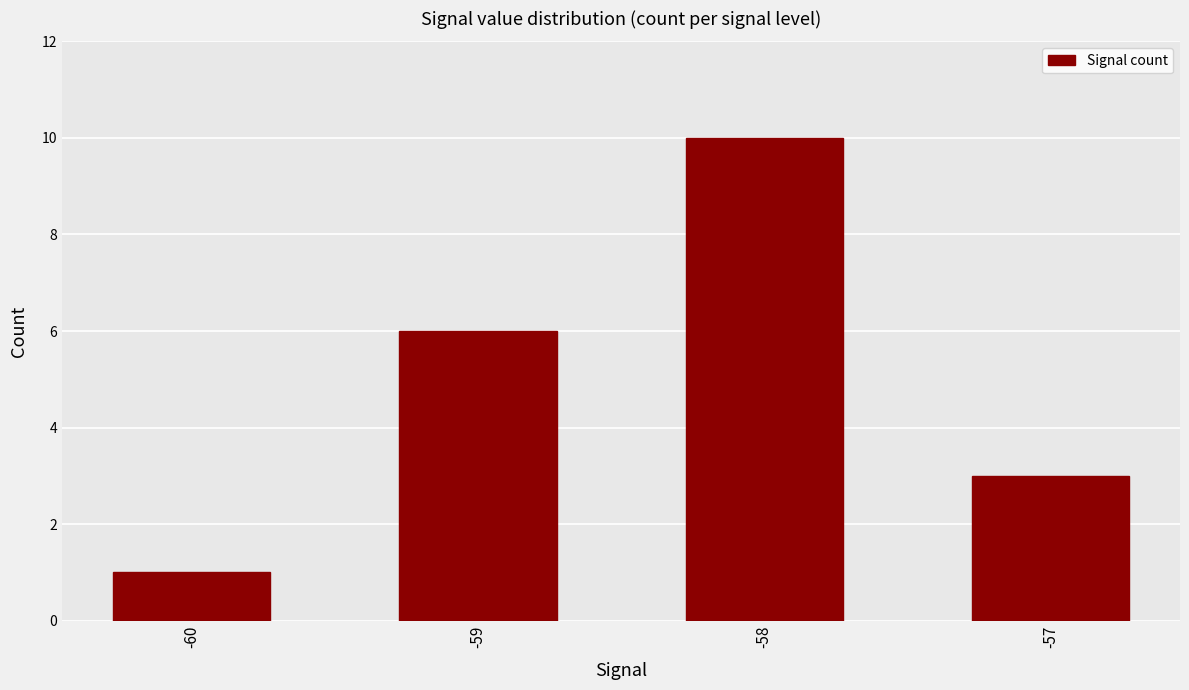

True or false: the data shows 2 at -57.

False